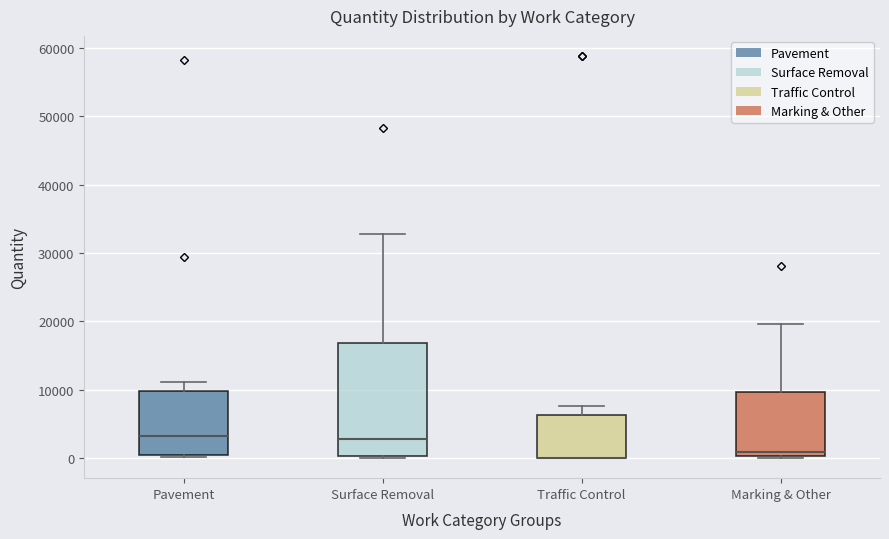

Where is the upper edge of the box for Marking & Other on the y-axis? The values are not printed on the chart, so give them approximately, as read against the axis.

10000